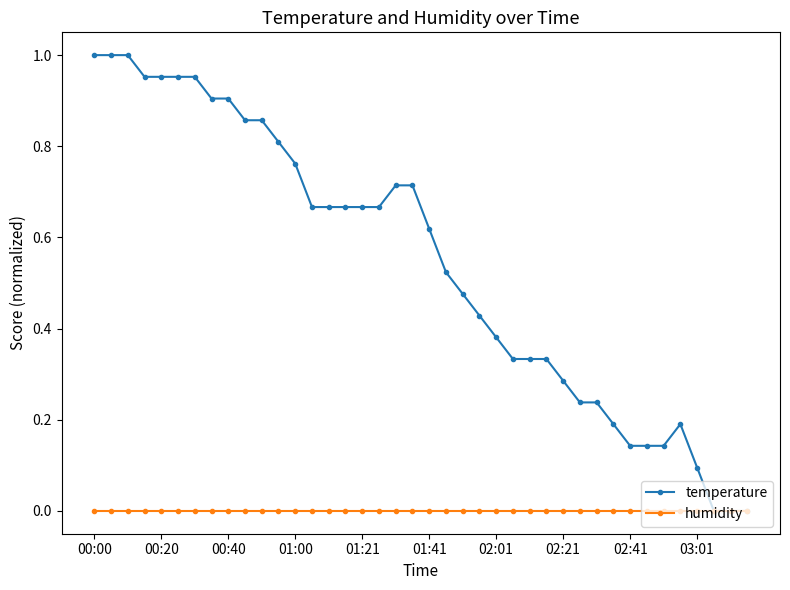

Rank the series by their maximum value, from lowest to highest.

humidity, temperature